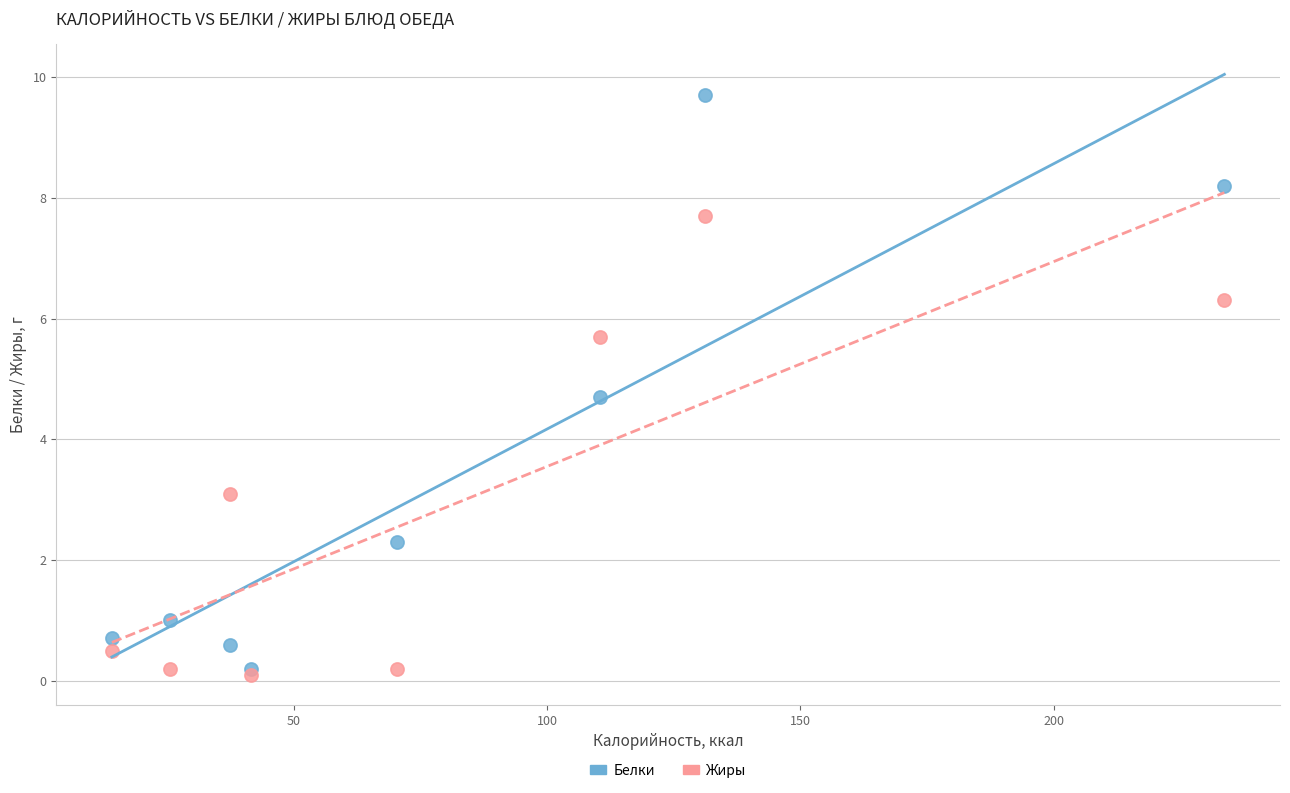

Which series contains the highest Y value?

Белки